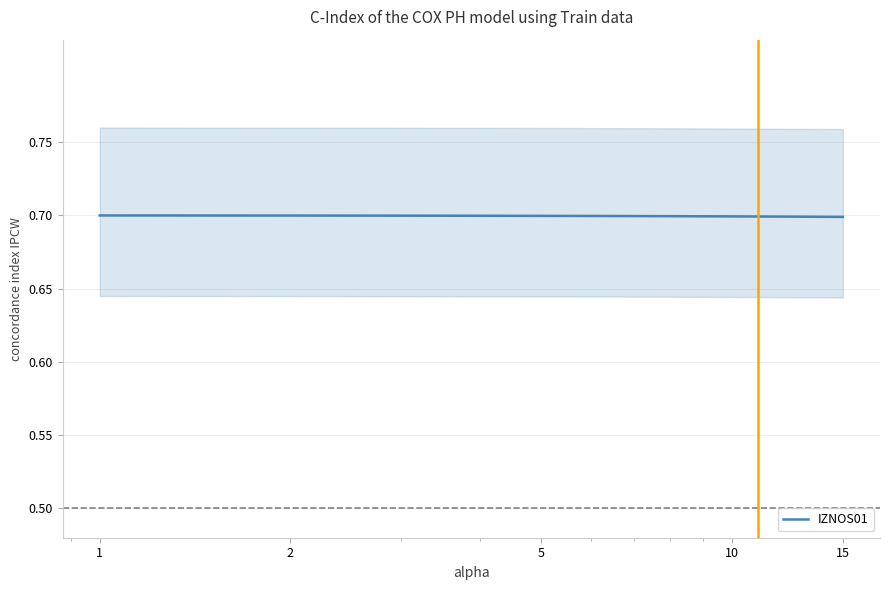

What is the sum of all values?

10.5